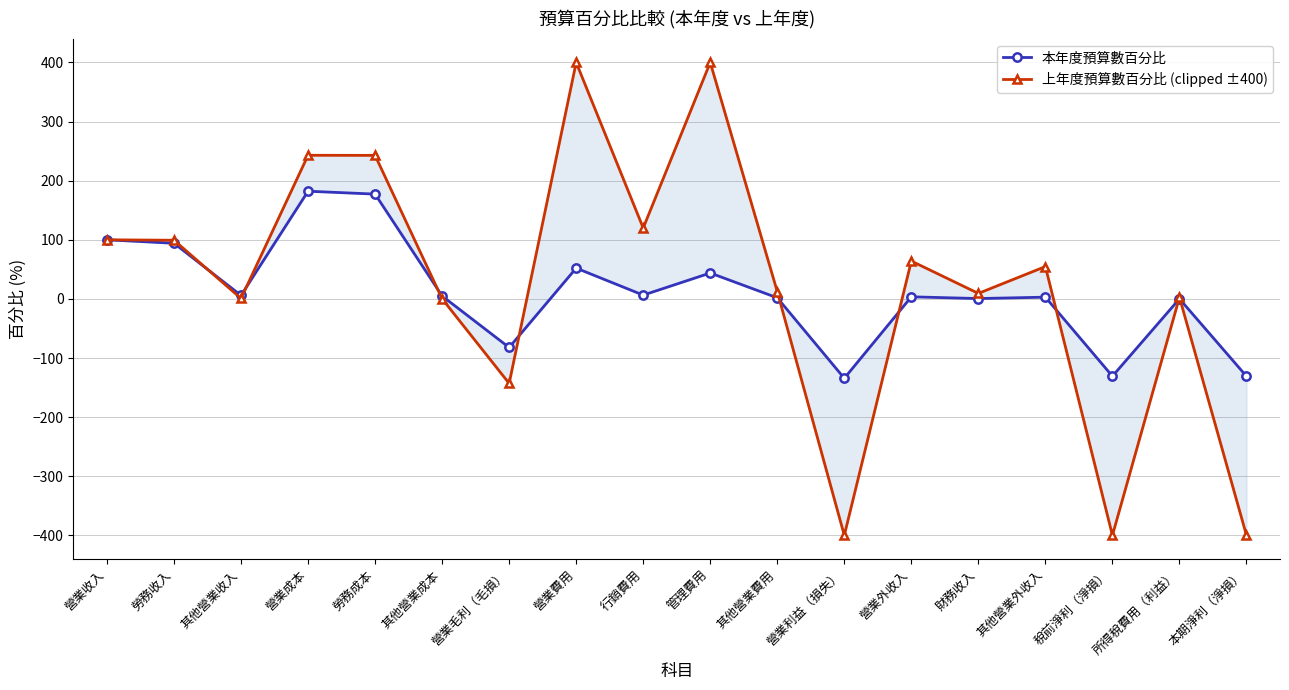

The value of 本年度預算數百分比 at 所得稅費用（利益） is 0.1. True or false?

False